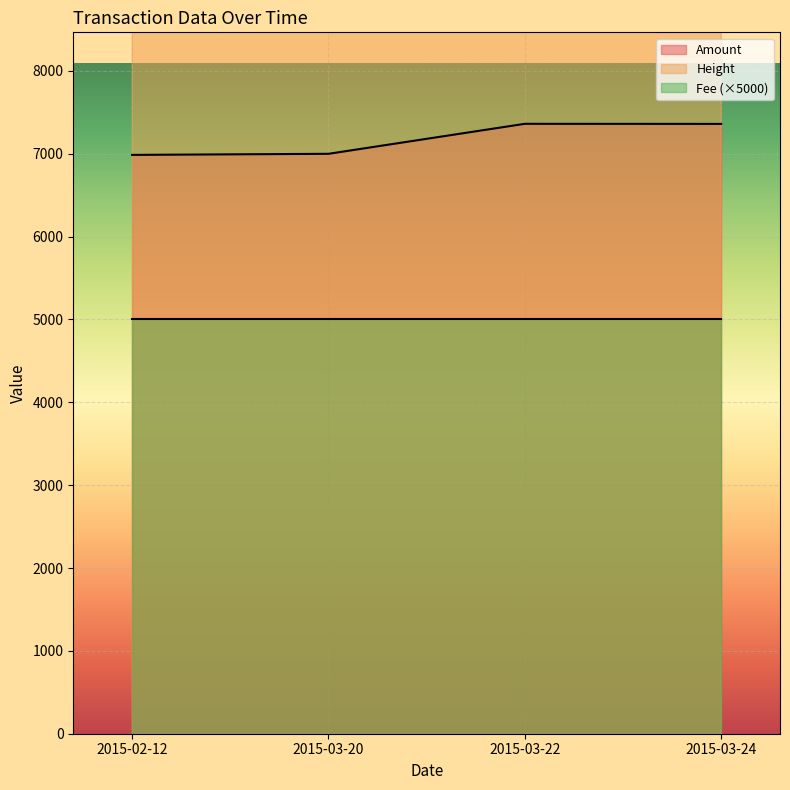

What is the label of the 2nd point from the left?

2015-03-20